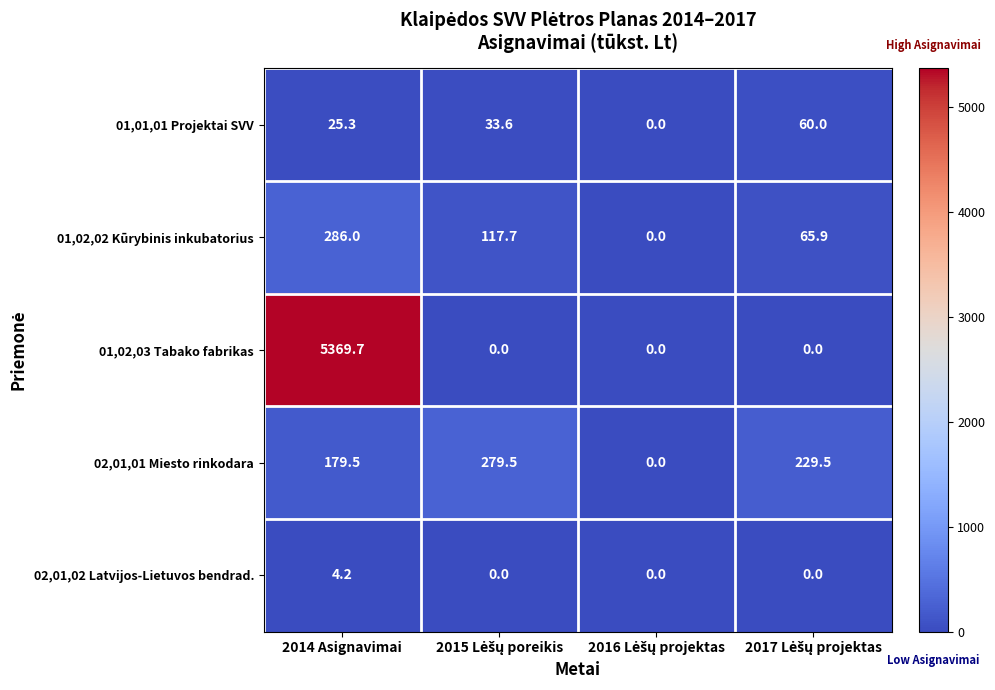

What is the total value across all series at 2014 Asignavimai?

5864.7